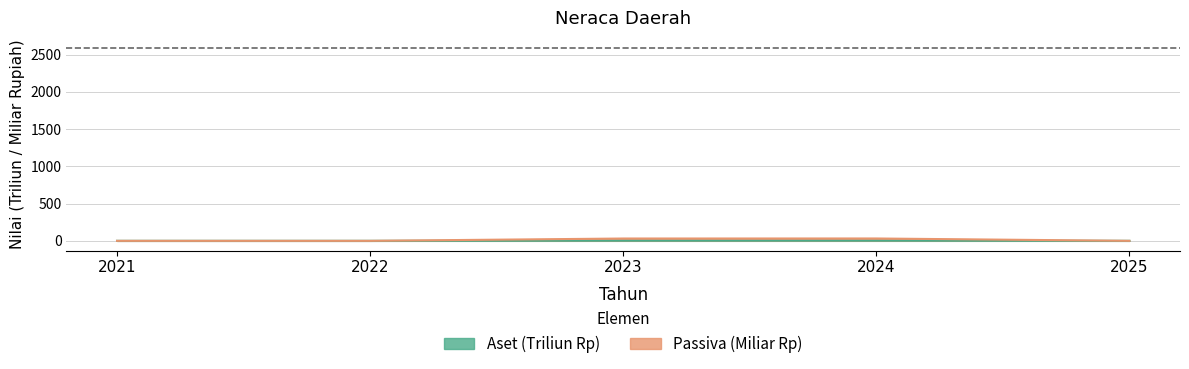

Count the number of categories in the chart.

5